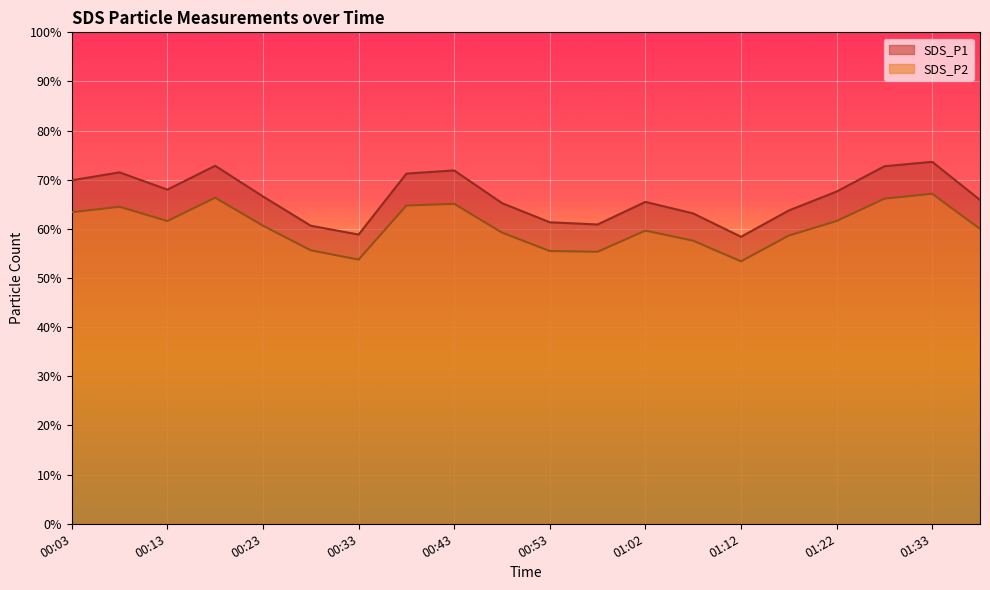

Which label corresponds to the largest value in the chart?

01:33